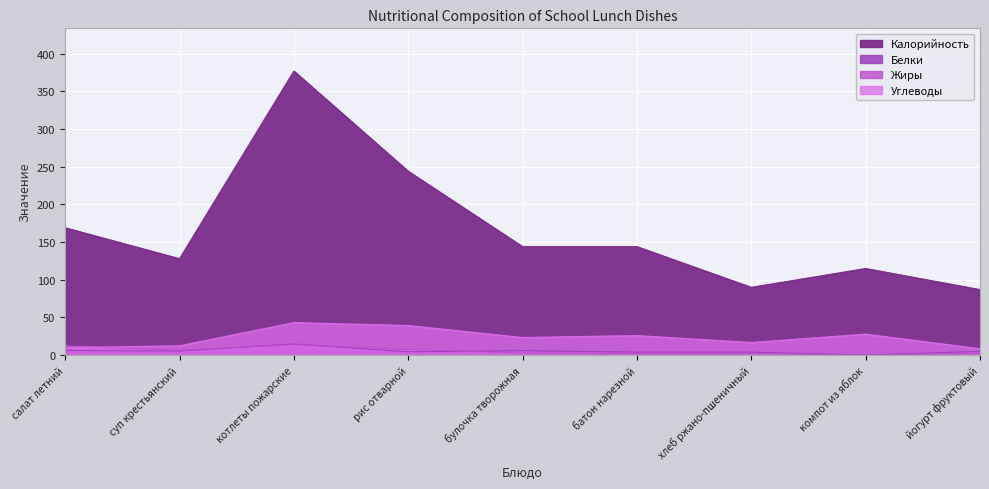

Reading left to right, extract all data points from this chart.

Калорийность: салат летний=169.0	суп крестьянский=128.0	котлеты пожарские=377.0	рис отварной=244.0	булочка творожная=144.0	батон нарезной=144.0	хлеб ржано-пшеничный=90.0	компот из яблок=115.0	йогурт фруктовый=87.0
Белки: салат летний=6.2	суп крестьянский=5.4	котлеты пожарские=14.8	рис отварной=4.4	булочка творожная=5.9	батон нарезной=4.0	хлеб ржано-пшеничный=4.0	компот из яблок=0.2	йогурт фруктовый=5.0
Жиры: салат летний=12.5	суп крестьянский=6.4	котлеты пожарские=14.2	рис отварной=7.6	булочка творожная=2.8	батон нарезной=2.3	хлеб ржано-пшеничный=2.2	компот из яблок=0.2	йогурт фруктовый=2.5
Углеводы: салат летний=9.9	суп крестьянский=12.4	котлеты пожарские=43.2	рис отварной=39.4	булочка творожная=23.4	батон нарезной=26.0	хлеб ржано-пшеничный=16.8	компот из яблок=27.9	йогурт фруктовый=8.5